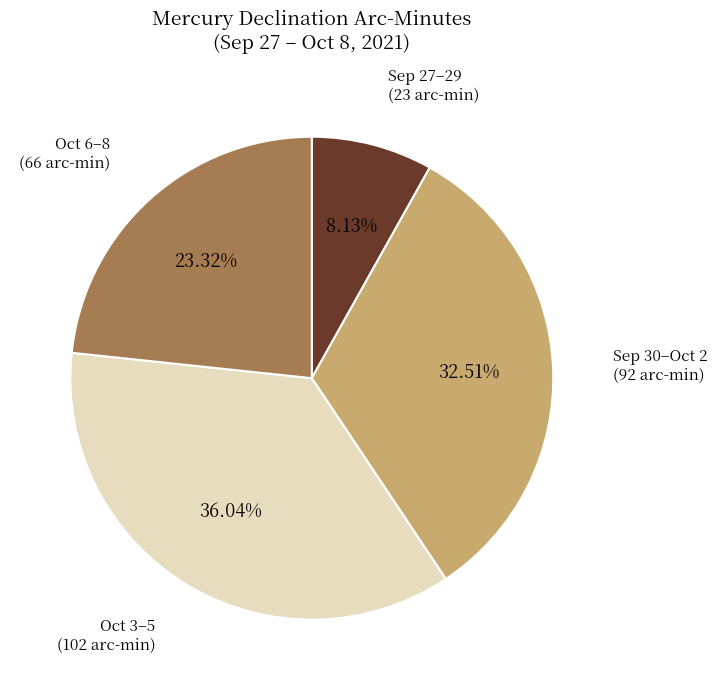

How many slices are in this pie chart?

4